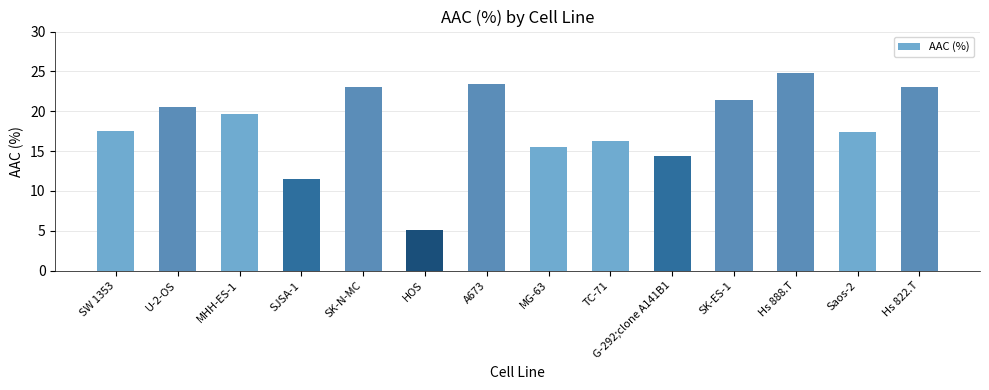

Which category has the highest value across all series?

Hs 888.T